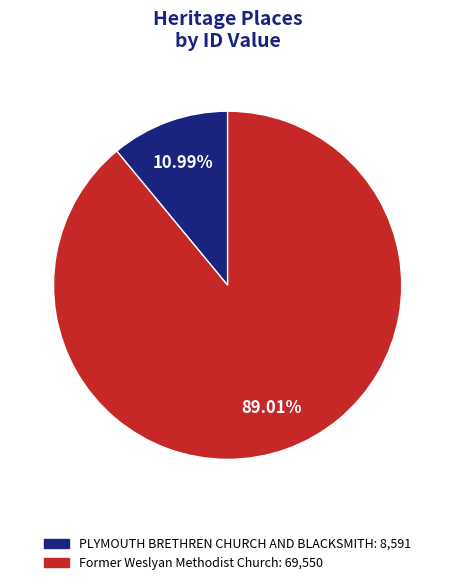

Approximately how many times larger is the value at Former Weslyan Methodist Church compared to PLYMOUTH BRETHREN CHURCH AND BLACKSMITH?

8.1